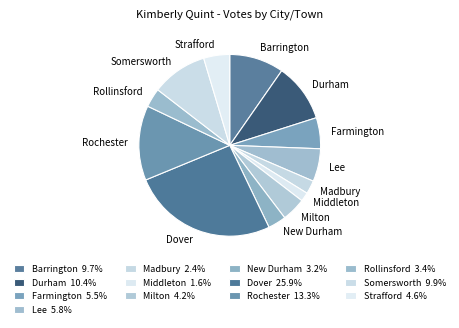

Which has a higher value, Barrington or Farmington?

Barrington